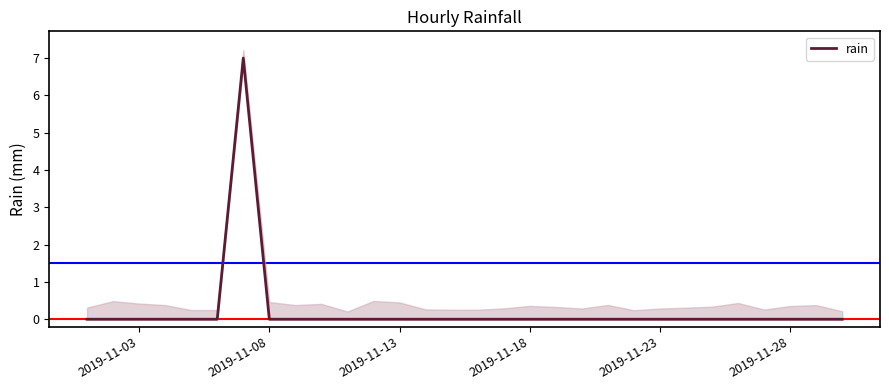

True or false: rain has a value of 0 at 2019-11-28.

True